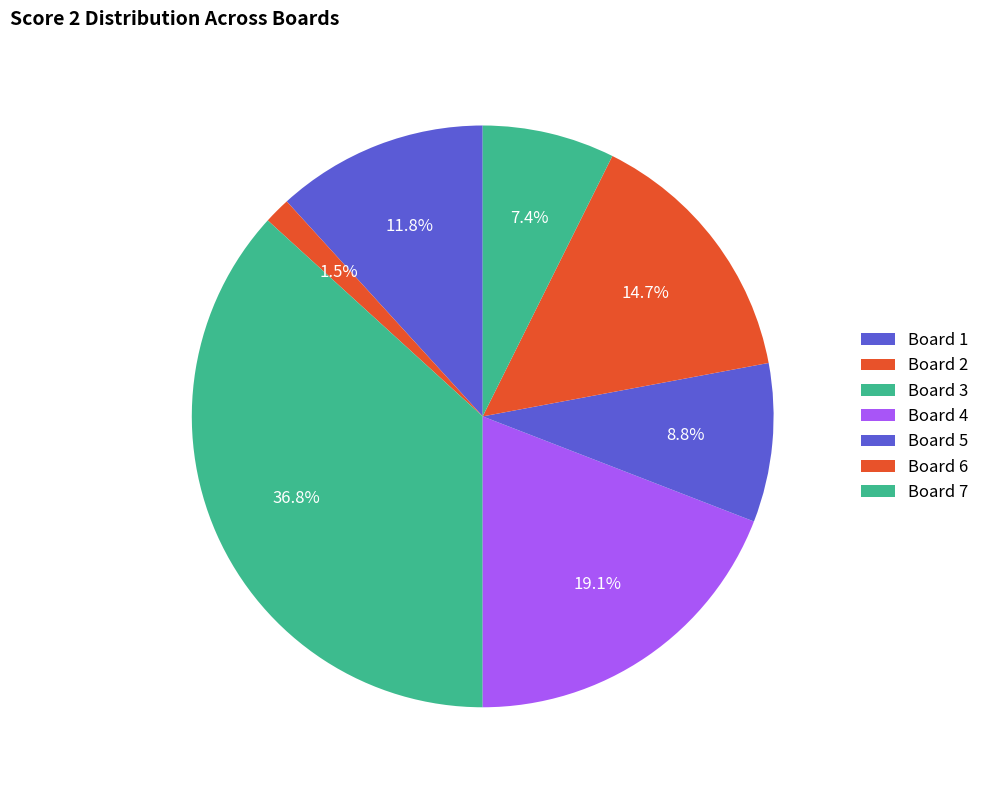

Is Board 4 the majority of the pie?

No